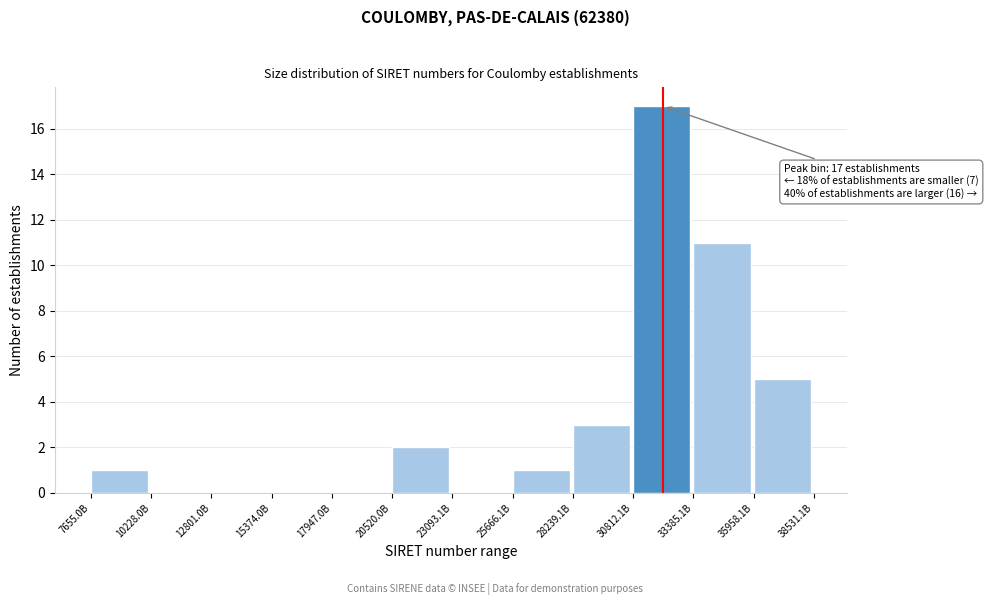

Reading left to right, extract all data points from this chart.

7655.0B=1	10228.0B=0	12801.0B=0	15374.0B=0	17947.0B=0	20520.0B=2	23093.1B=0	25666.1B=1	28239.1B=3	30812.1B=17	33385.1B=11	35958.1B=5